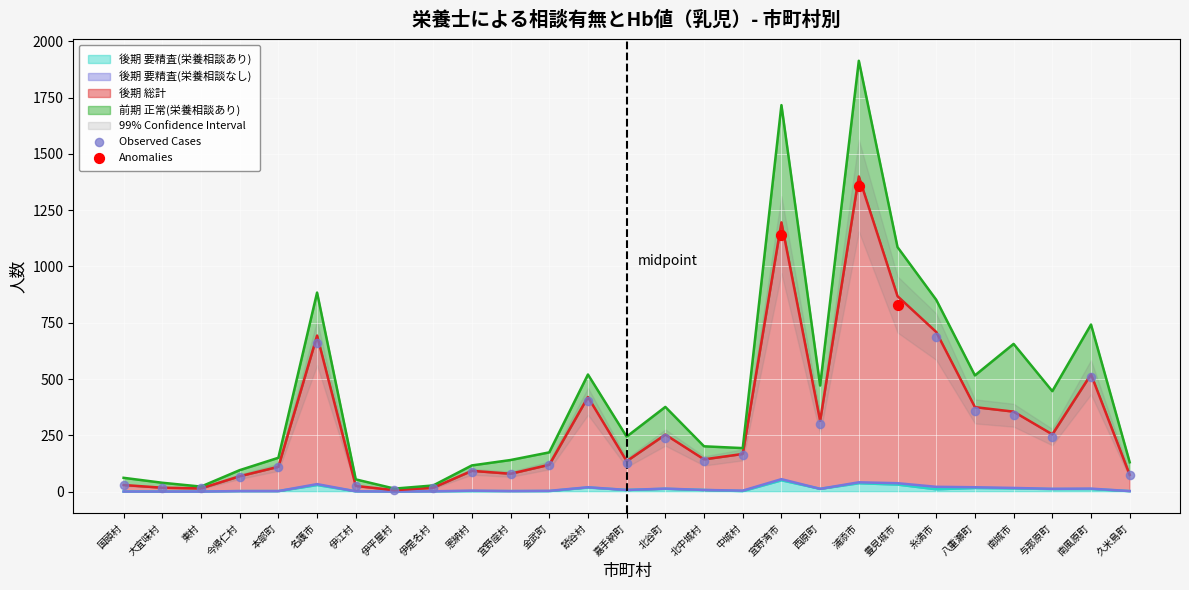

What is the highest value of the 後期 要精査(栄養相談あり) series?

50